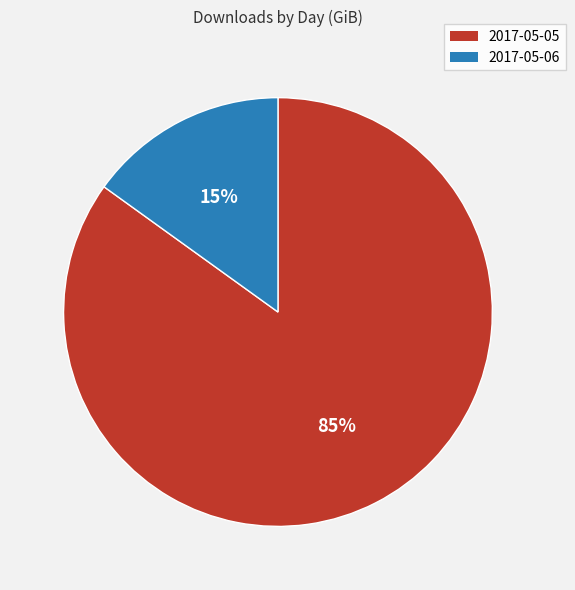

What is the smallest slice in the pie chart?

2017-05-06